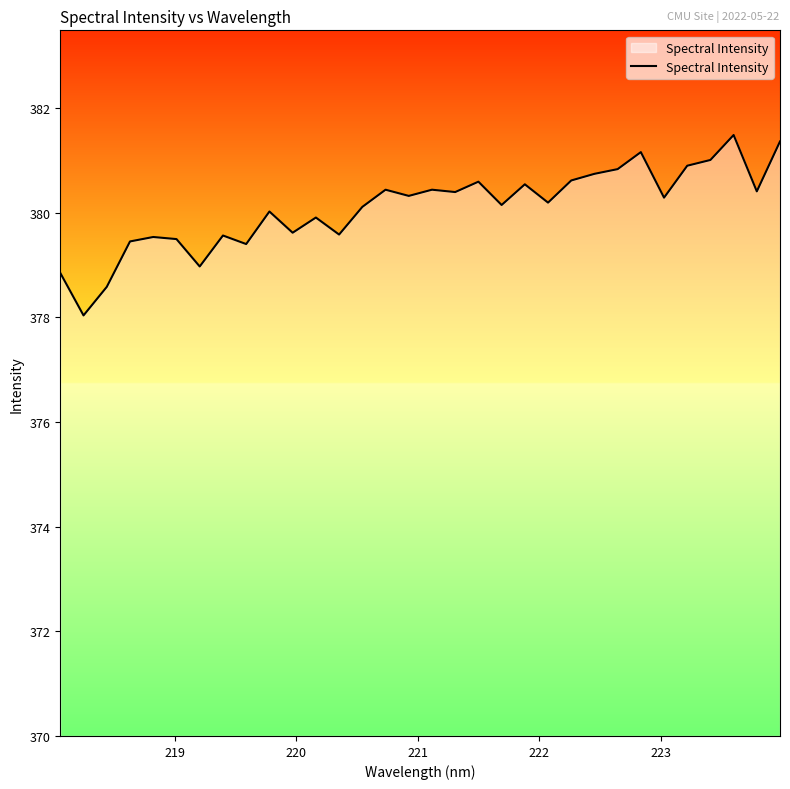

What is the difference between the maximum and minimum values?

3.4